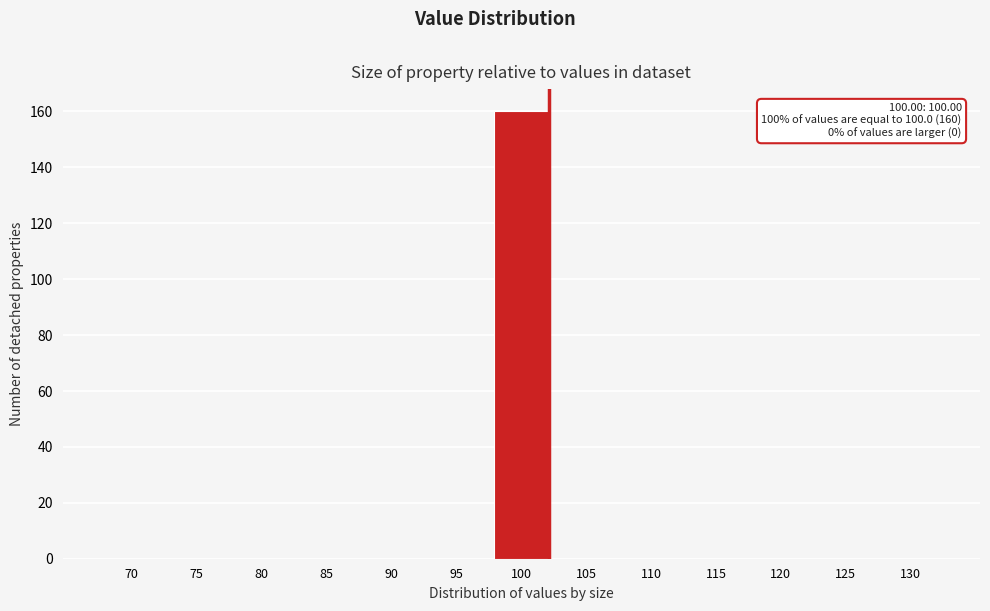

Reading left to right, extract all data points from this chart.

70=0	75=0	80=0	85=0	90=0	95=0	100=160	105=0	110=0	115=0	120=0	125=0	130=0